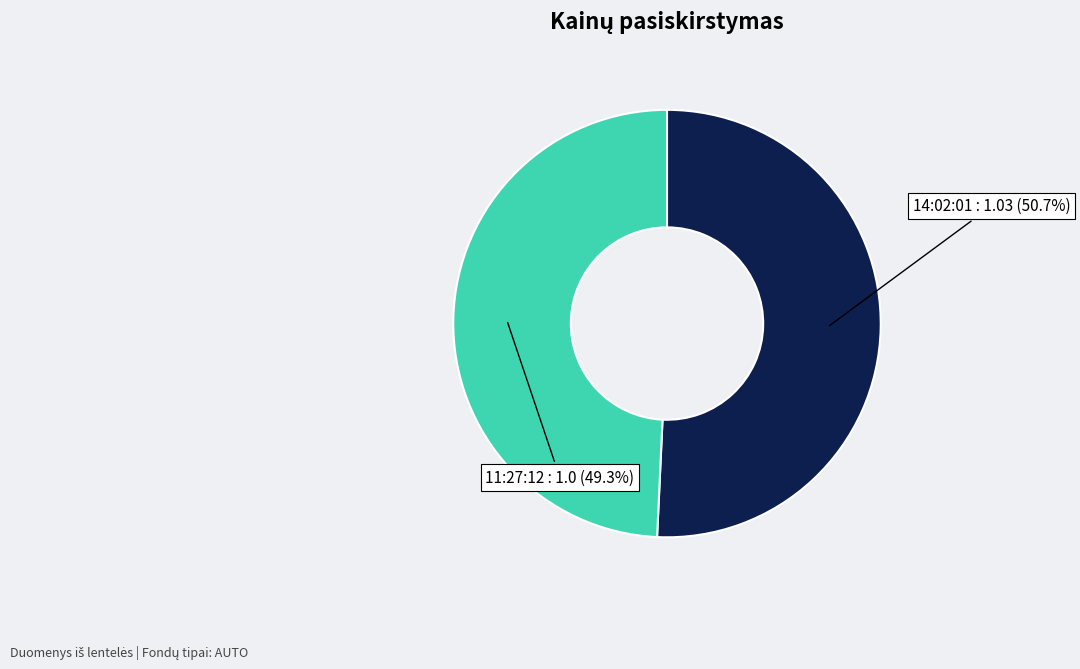

Which category has the biggest portion of the pie?

14:02:01